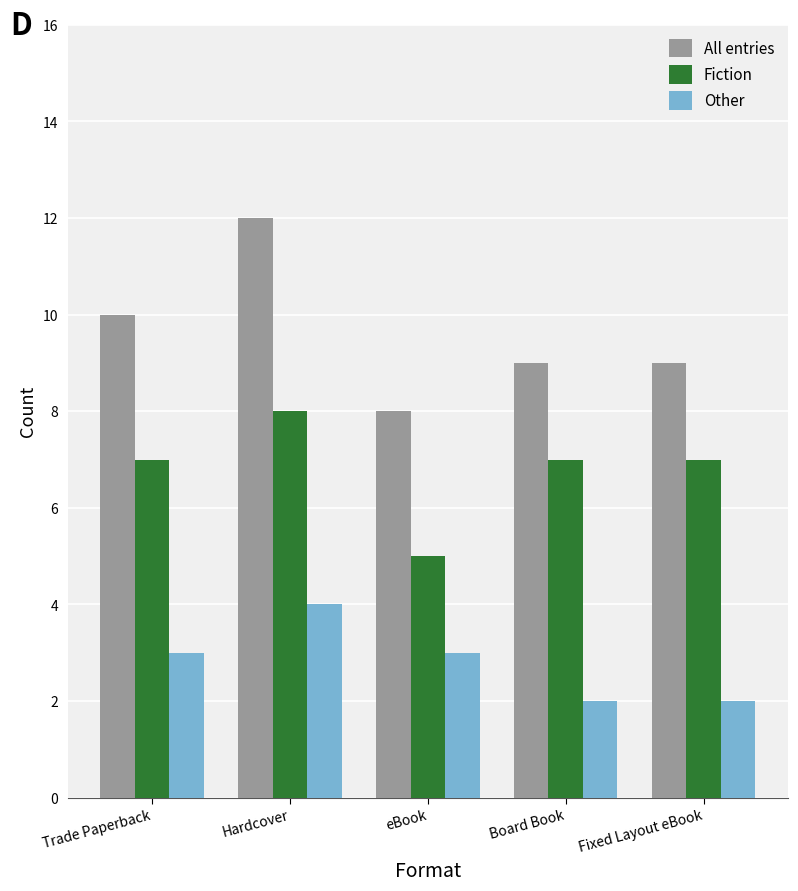

What is the approximate value of Fiction at Hardcover?

8